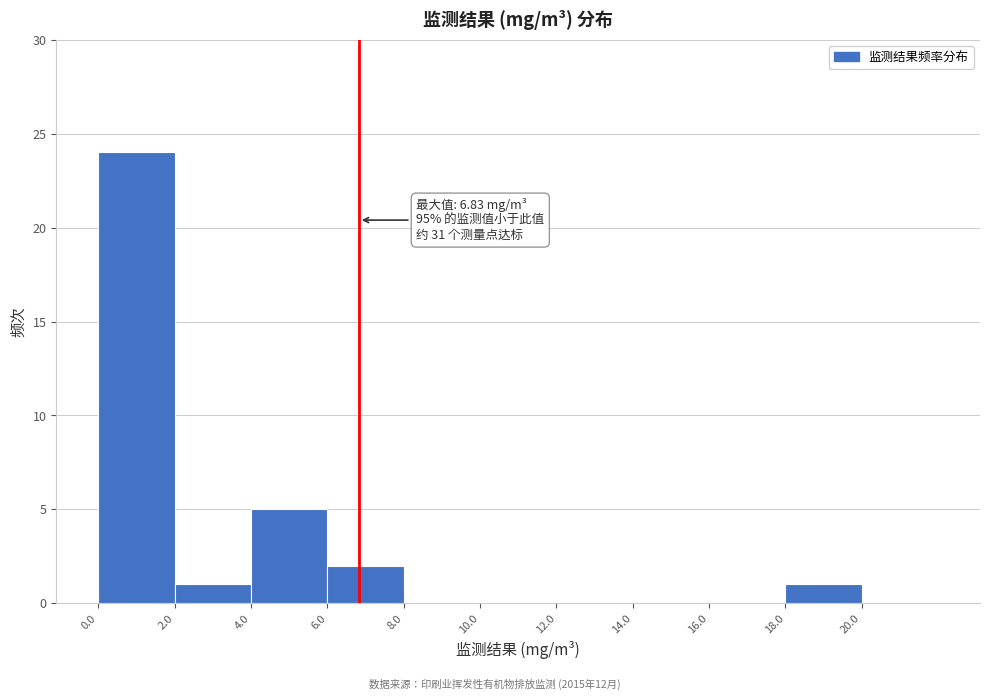

Which range on the x-axis has the tallest bar?

0 to 2